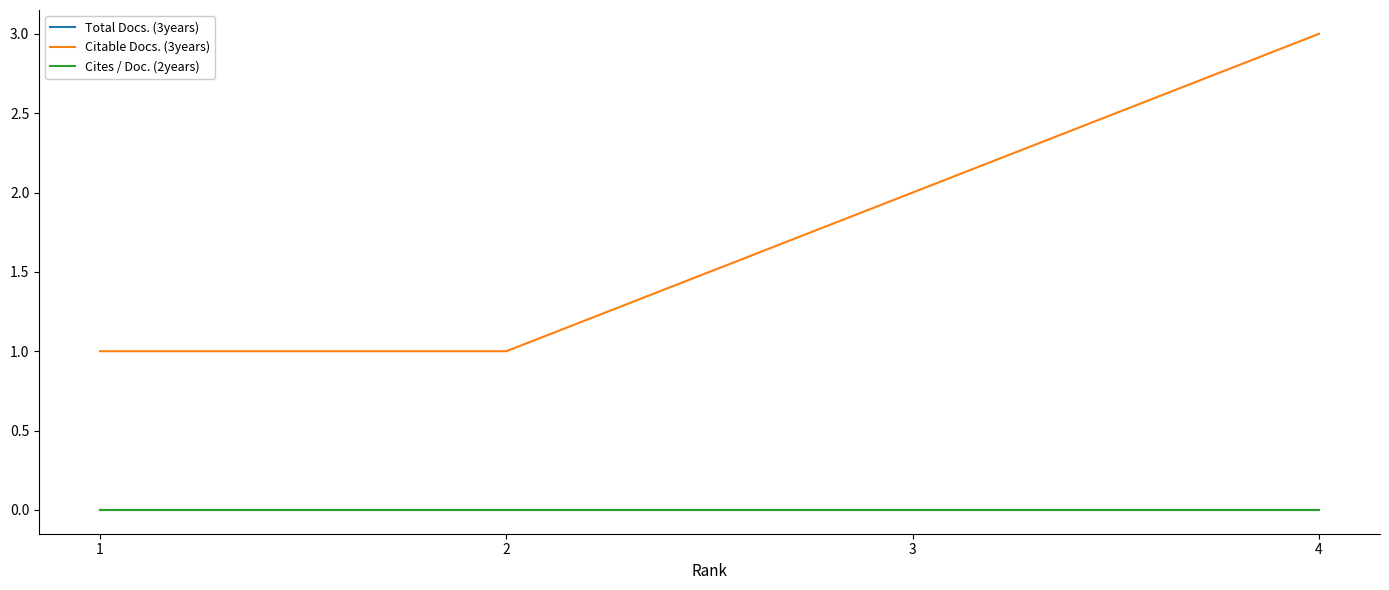

At how many categories does at least one series exceed 0?

4